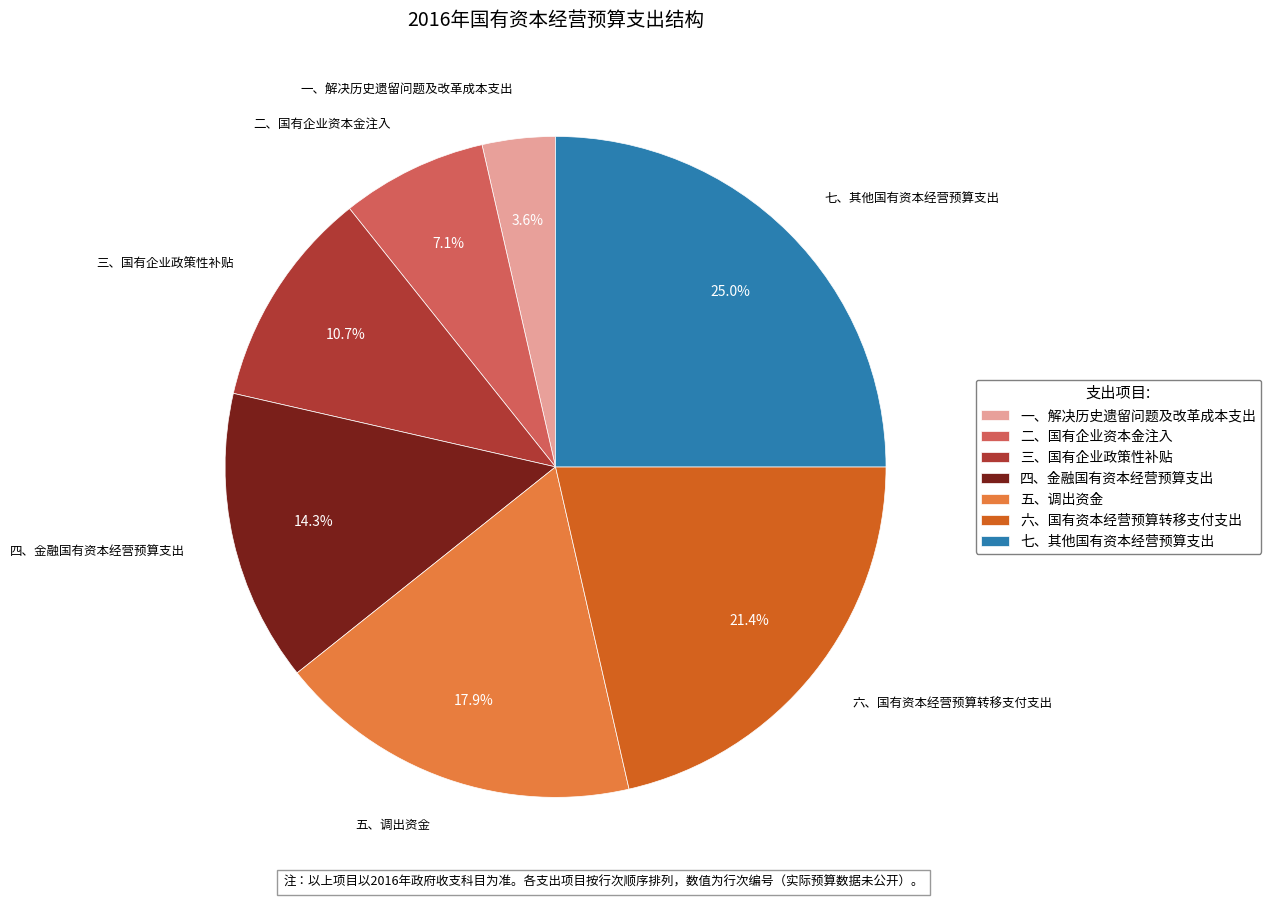

What percentage is NOT represented by 二、国有企业资本金注入?

92.9%